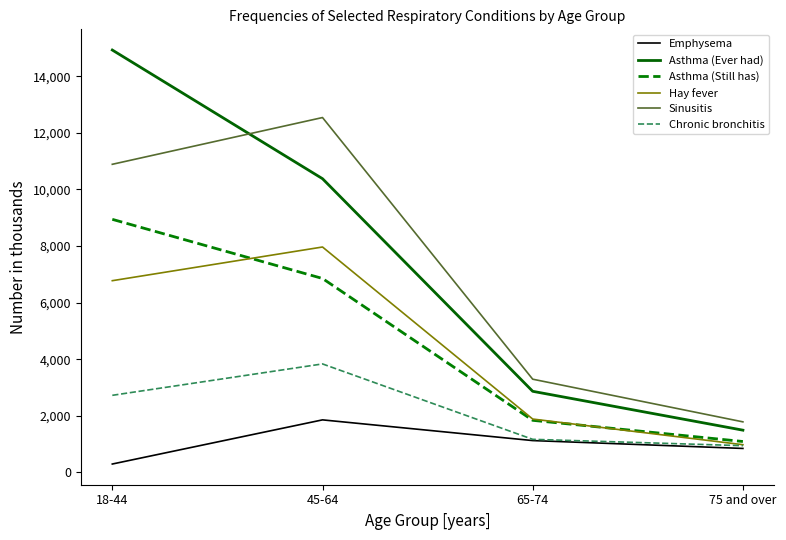

Does the chart display data point markers on the line(s)?

No